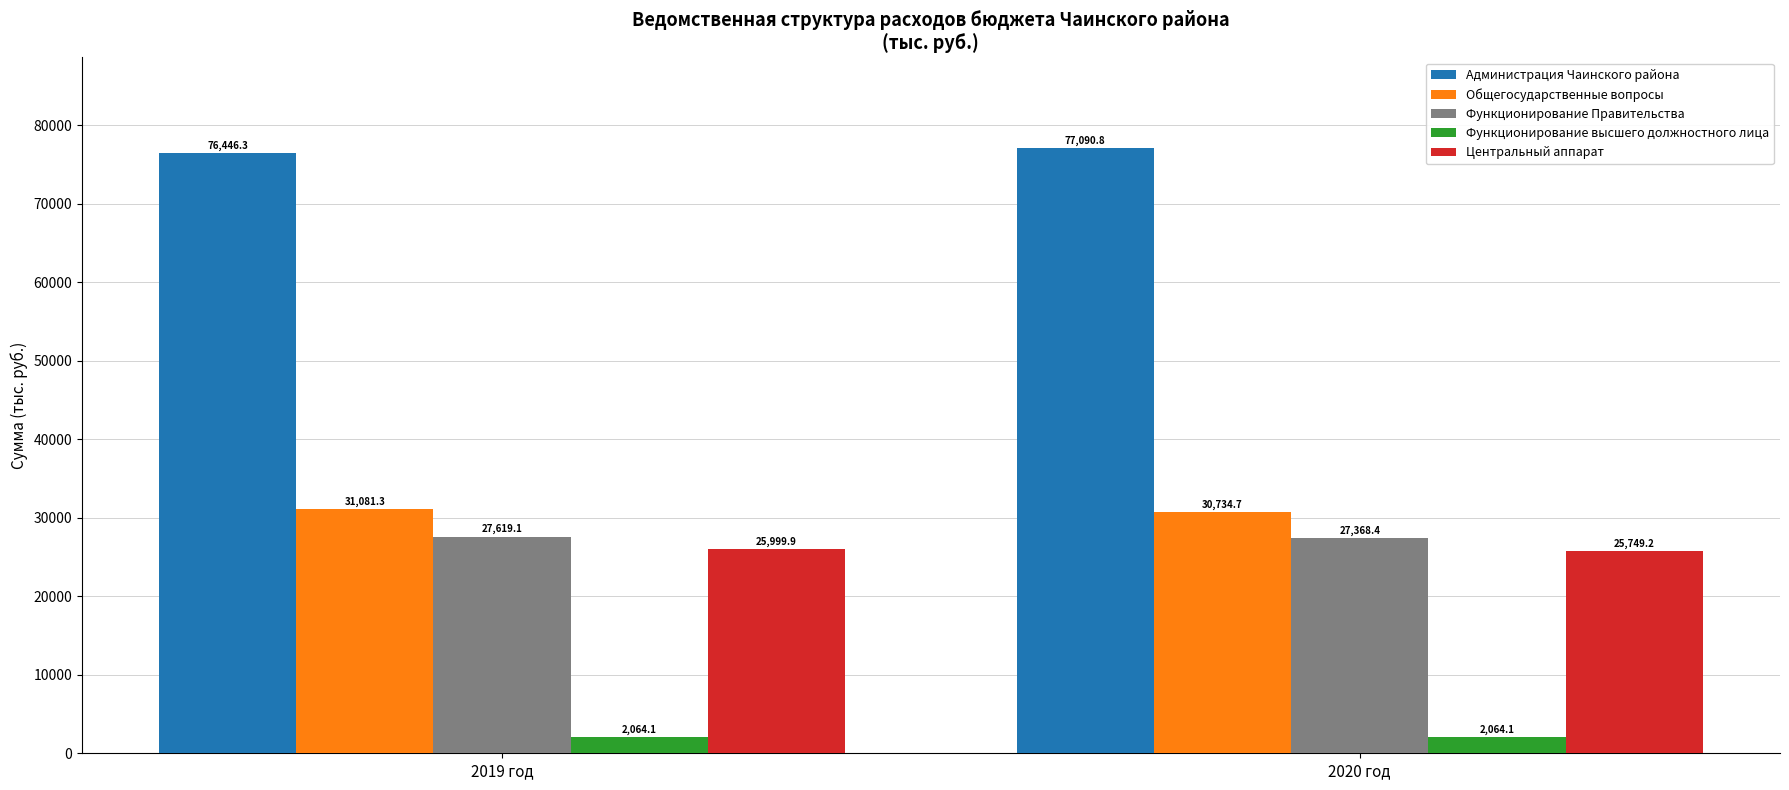

Reading left to right, extract all data points from this chart.

Администрация Чаинского района: 2019 год=76446.3	2020 год=77090.8
Общегосударственные вопросы: 2019 год=31081.3	2020 год=30734.7
Функционирование Правительства: 2019 год=27619.1	2020 год=27368.4
Функционирование высшего должностного лица: 2019 год=2064.1	2020 год=2064.1
Центральный аппарат: 2019 год=25999.9	2020 год=25749.2